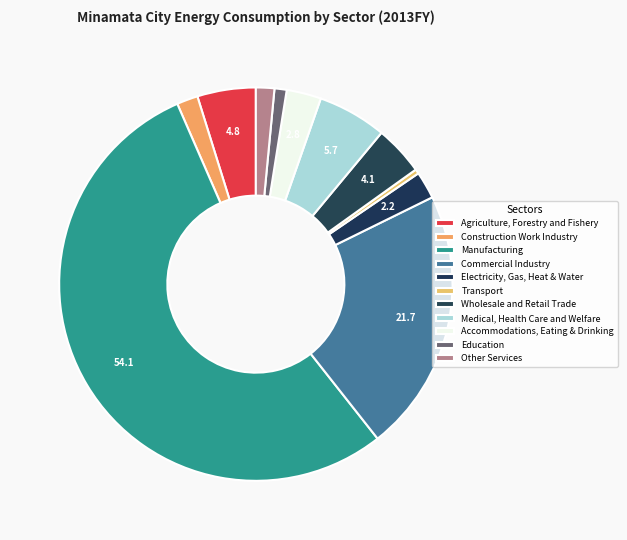

Which slice is the largest?

Manufacturing